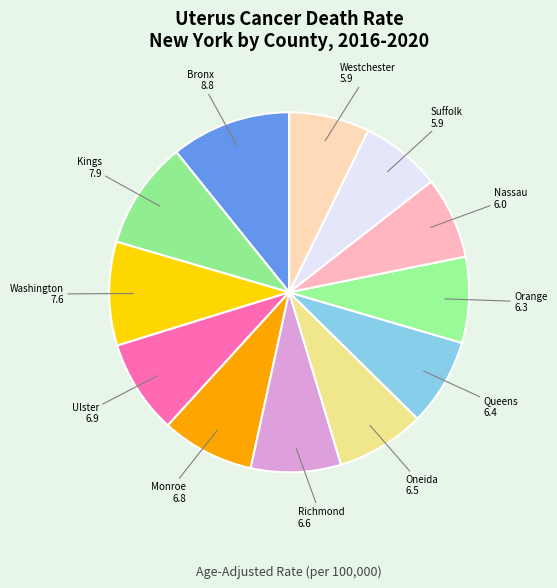

How many slices are in this pie chart?

12